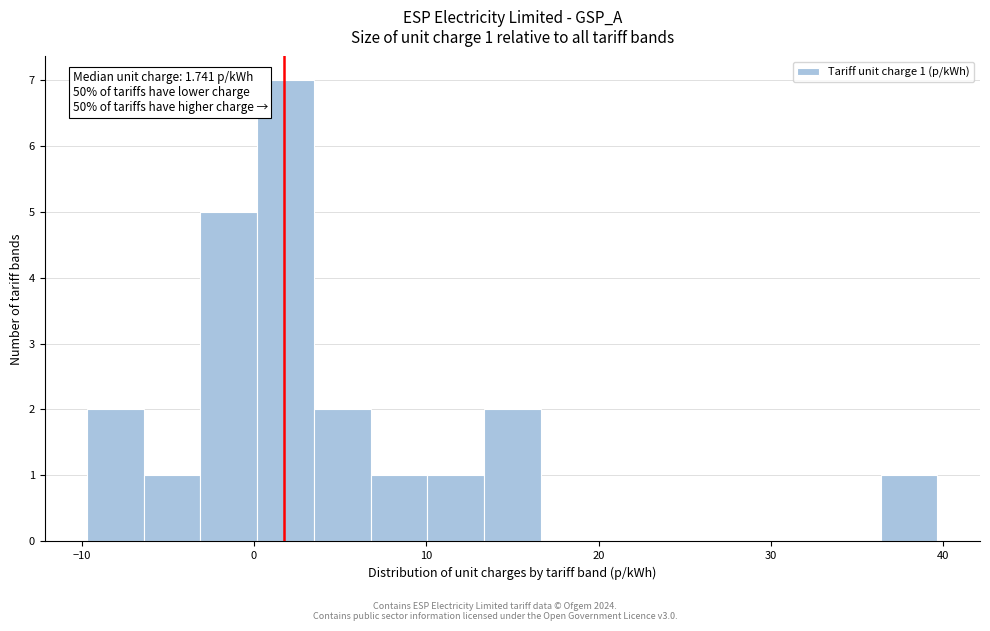

Read against the x-axis, roughly where is the centre of the tallest bar?

2